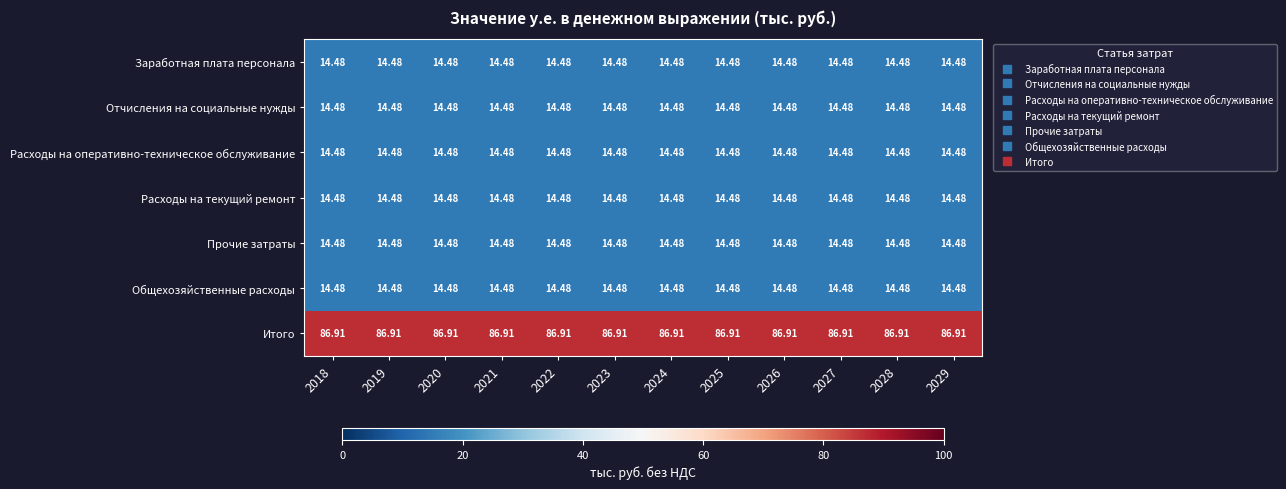

Which series has the largest total across all categories?

Итого